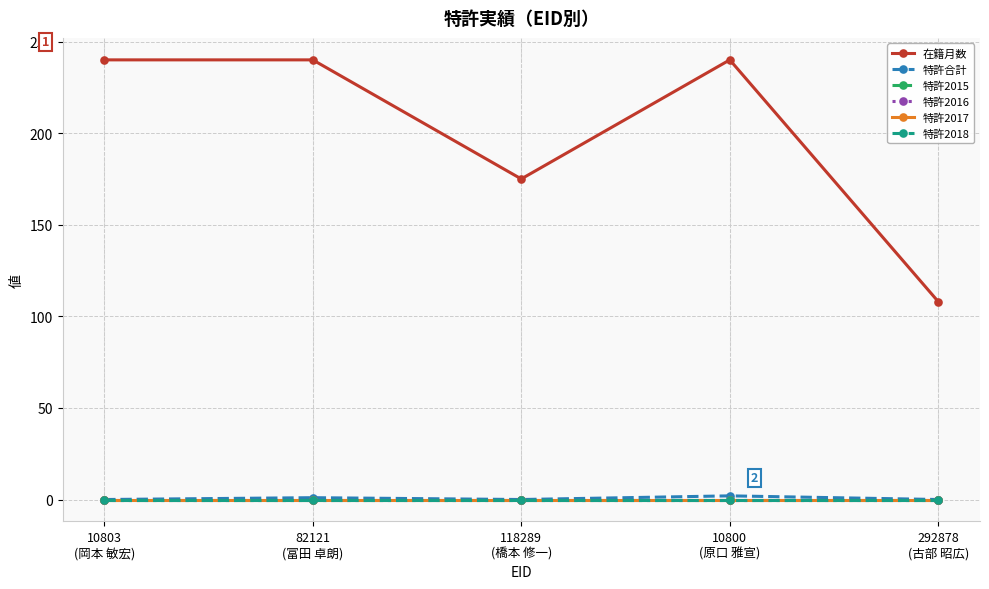

Reading left to right, list all the values displayed in this chart.

在籍月数: 240	240	175	240	108
特許合計: 0	1	0	2	0
特許2015: 0	0	0	0	0
特許2016: 0	0	0	0	0
特許2017: 0	0	0	0	0
特許2018: 0	0	0	0	0